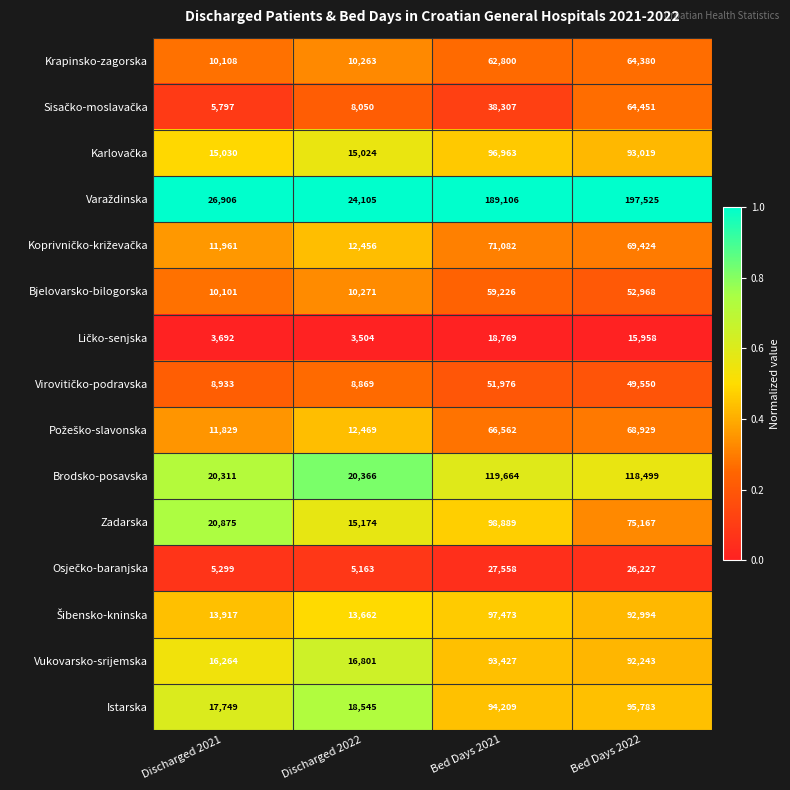

Where is Krapinsko-zagorska nearest to the value 37244?

Bed Days 2021